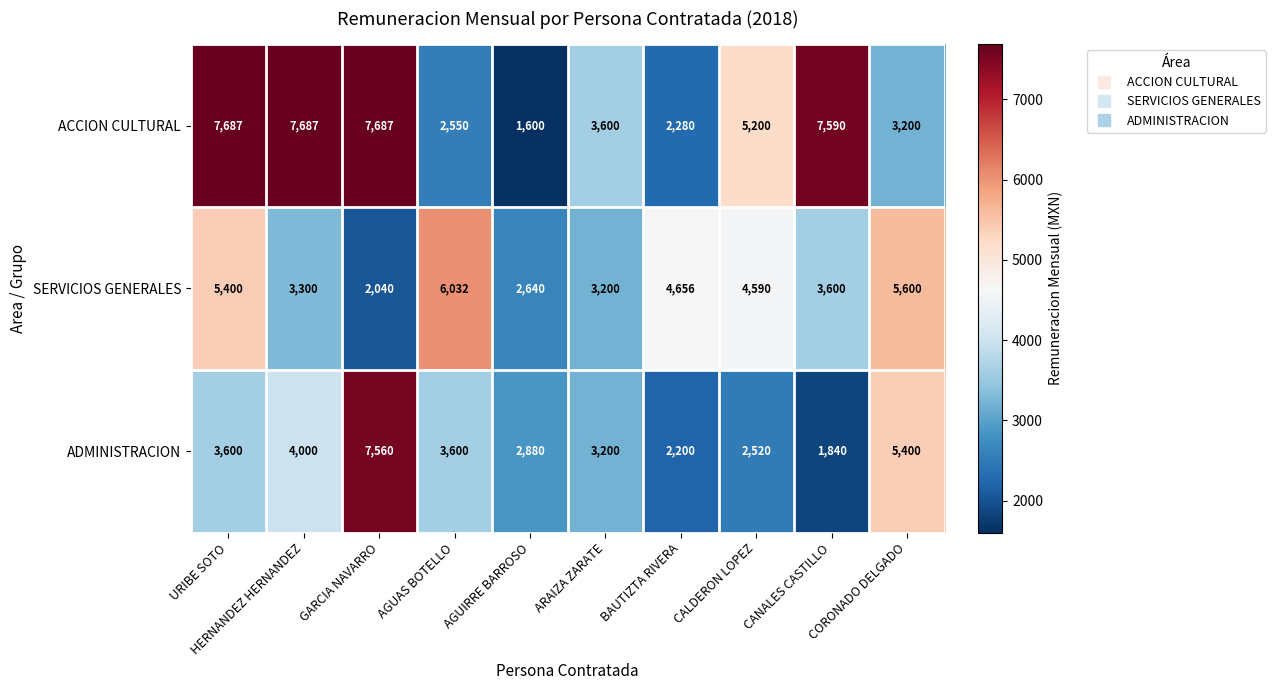

Which series changed the most between AGUAS BOTELLO and CORONADO DELGADO?

ADMINISTRACION